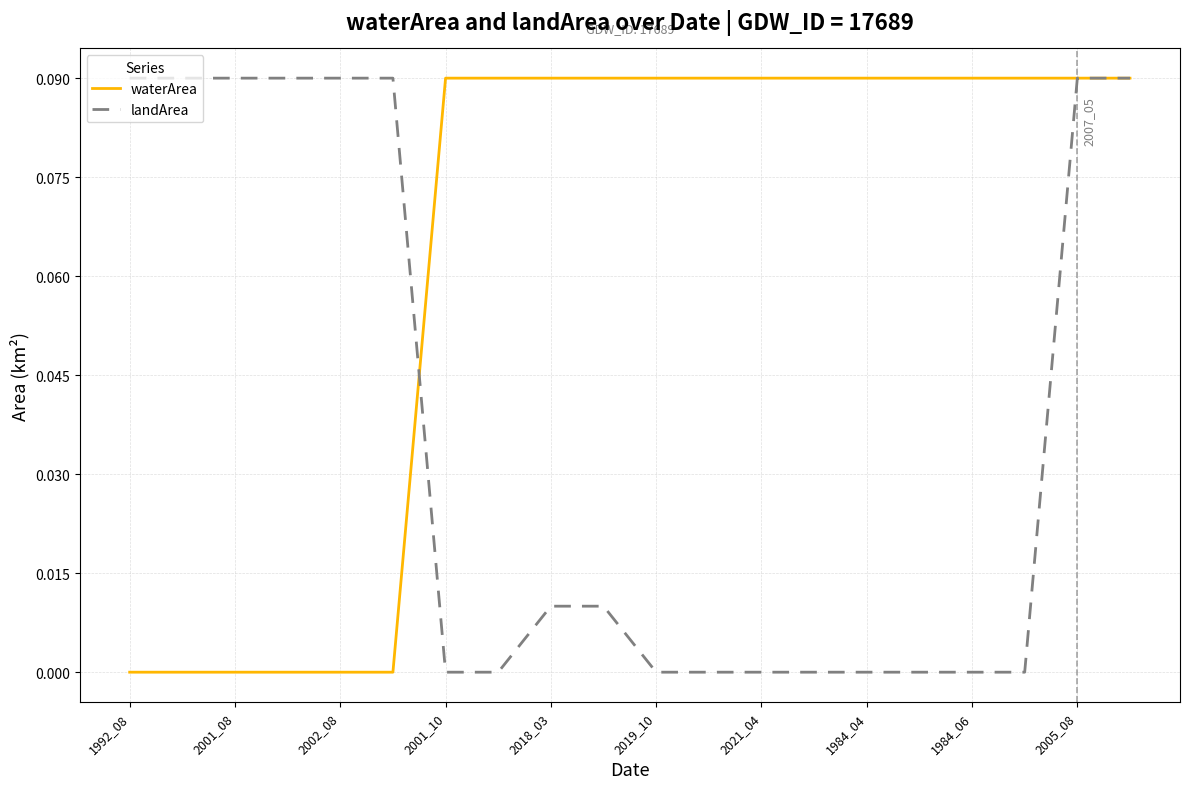

Which series has the largest total across all categories?

waterArea